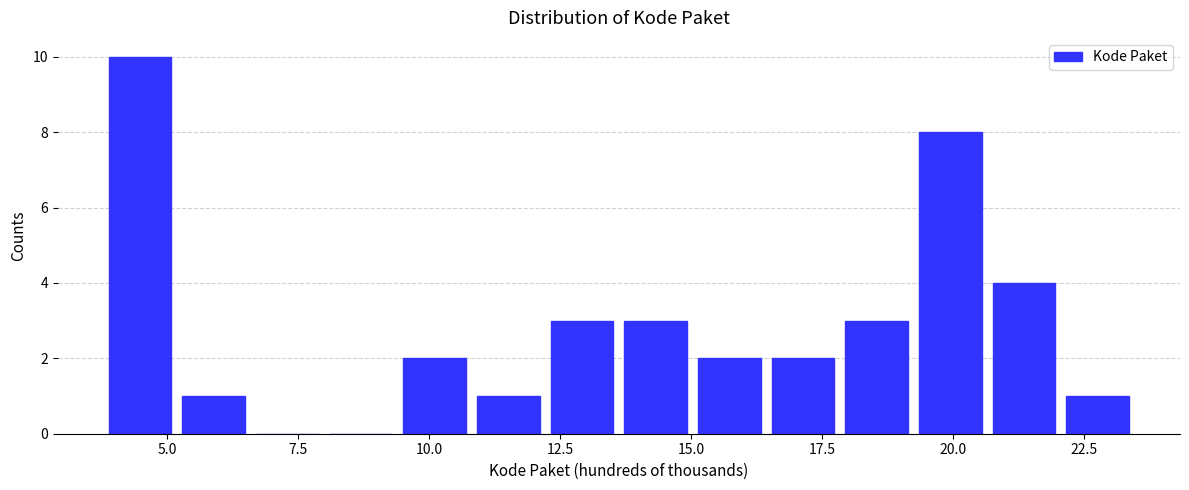

Around what value on the x-axis is the tallest bar? Give the approximate position of its centre, as read against the axis.

4.5